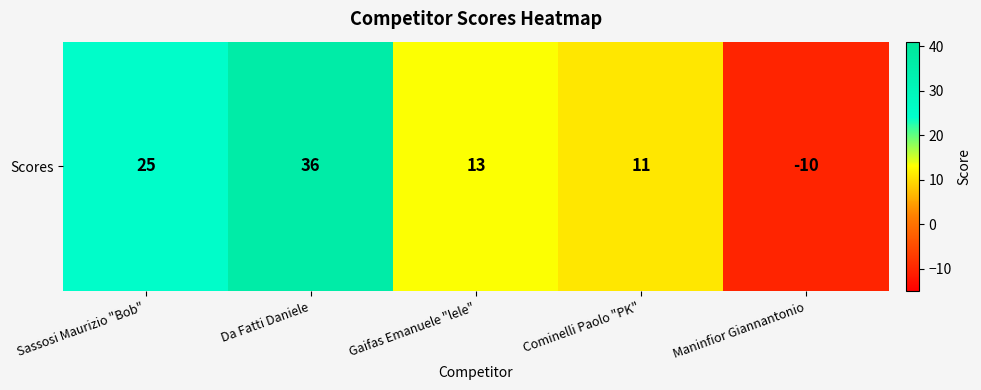

What is the average value?

15